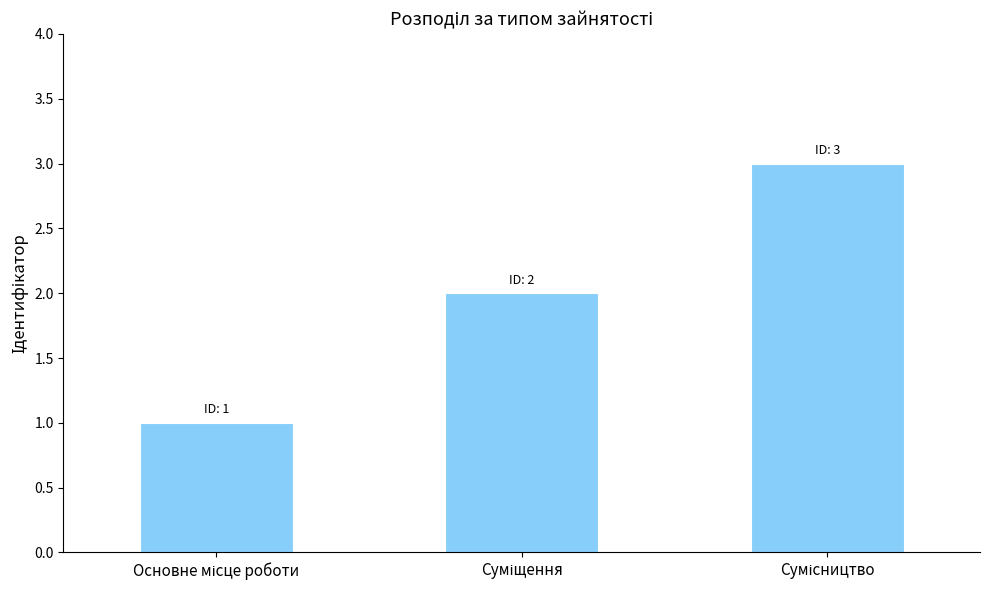

What is the greatest value displayed?

3